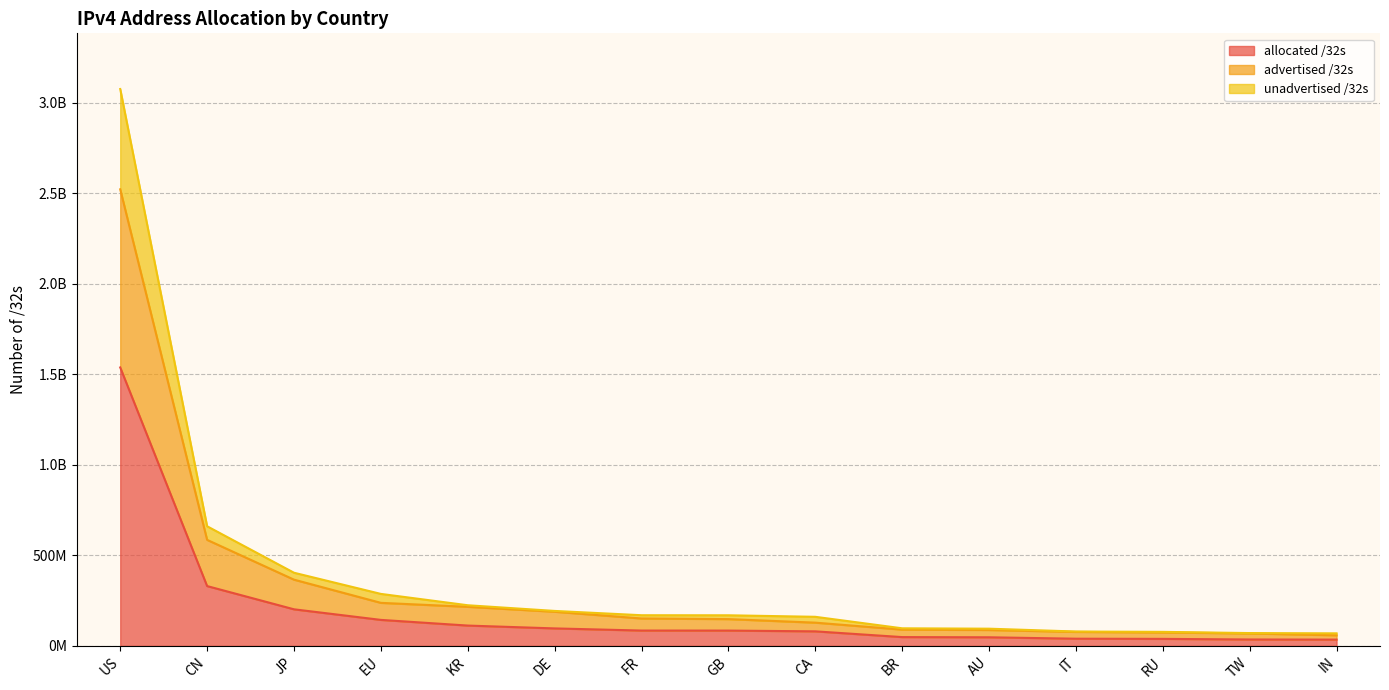

List the series in order of their peak value, highest first.

unadvertised /32s, advertised /32s, allocated /32s